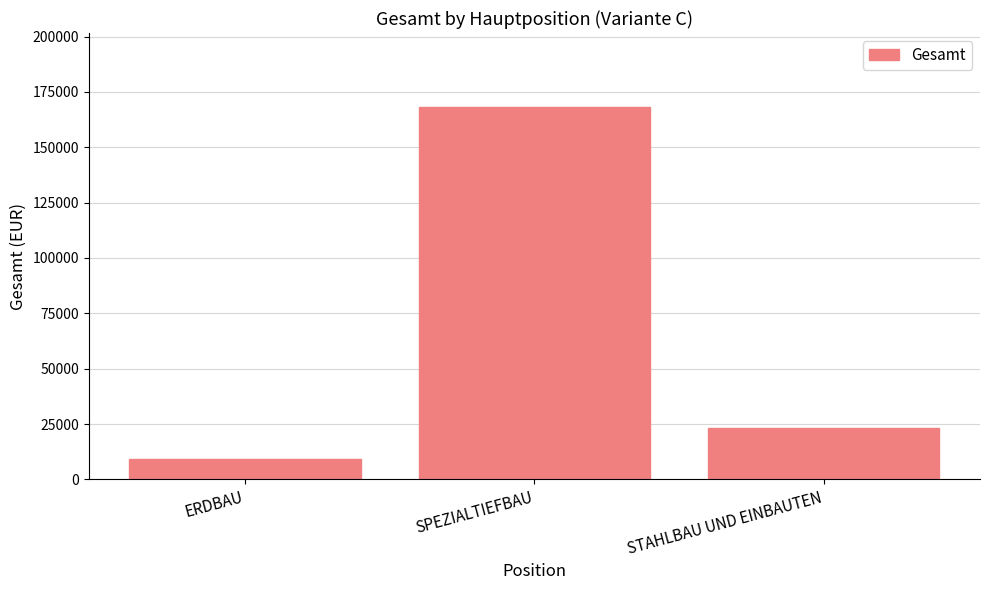

Reading left to right, transcribe all the data shown in this chart.

ERDBAU=9000	SPEZIALTIEFBAU=168000	STAHLBAU UND EINBAUTEN=23400